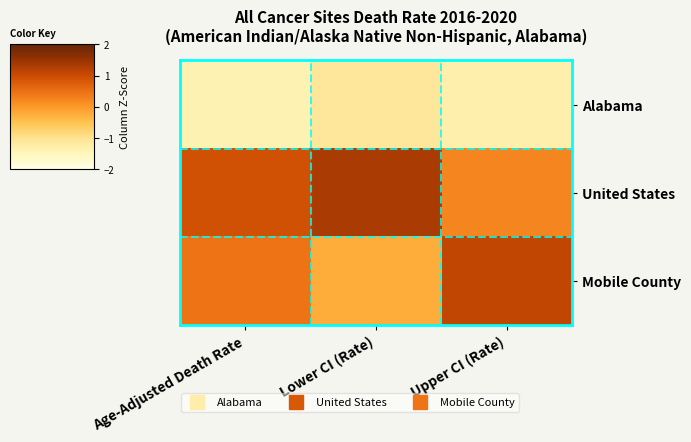

Which series has the largest total across all categories?

United States